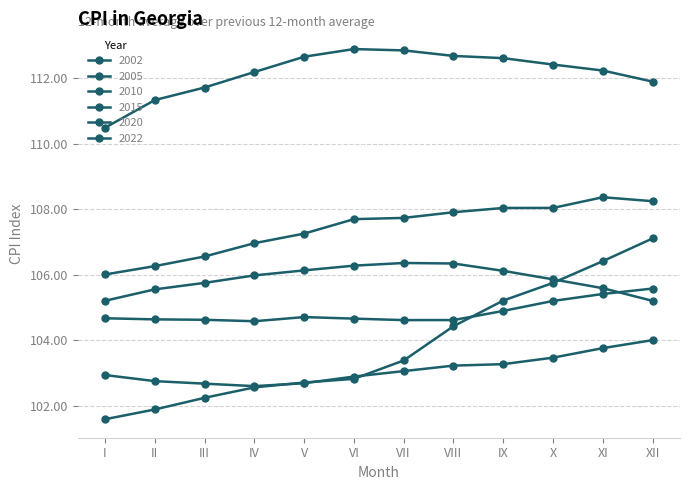

At I, list the series in order from largest to smallest.

2022, 2005, 2020, 2002, 2015, 2010